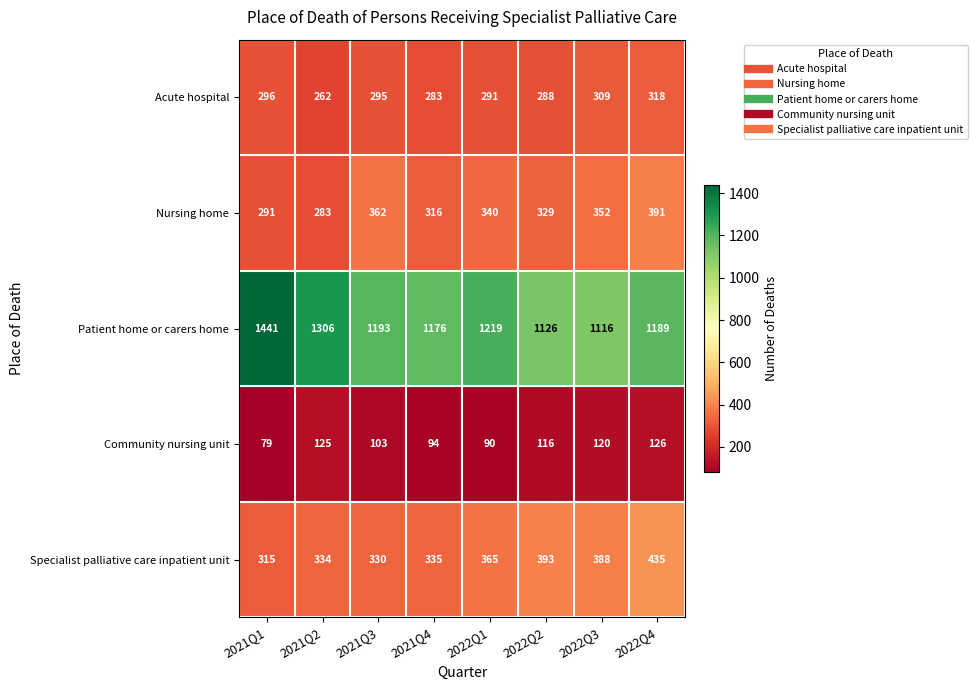

Which series has the largest range (max minus min)?

Patient home or carers home